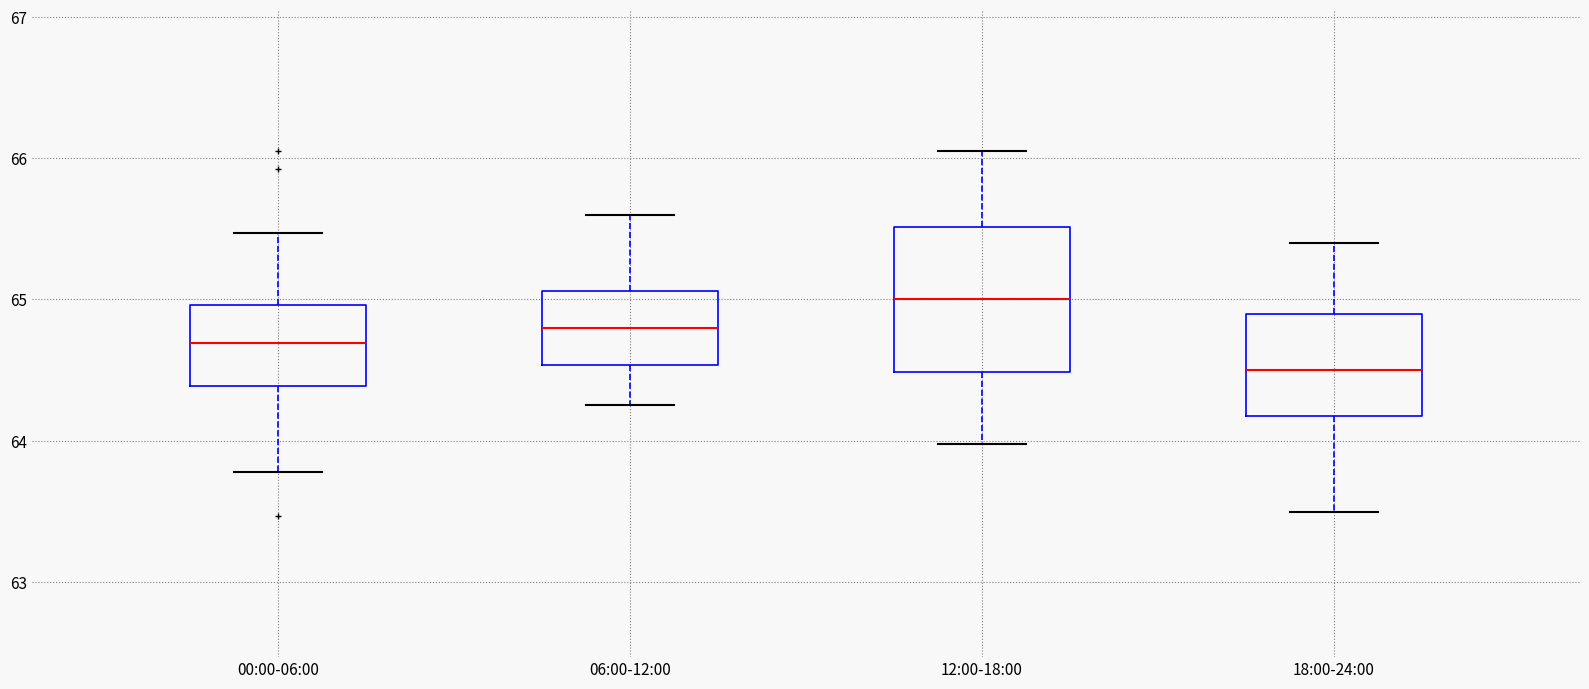

Which box's median line is the highest?

12:00-18:00